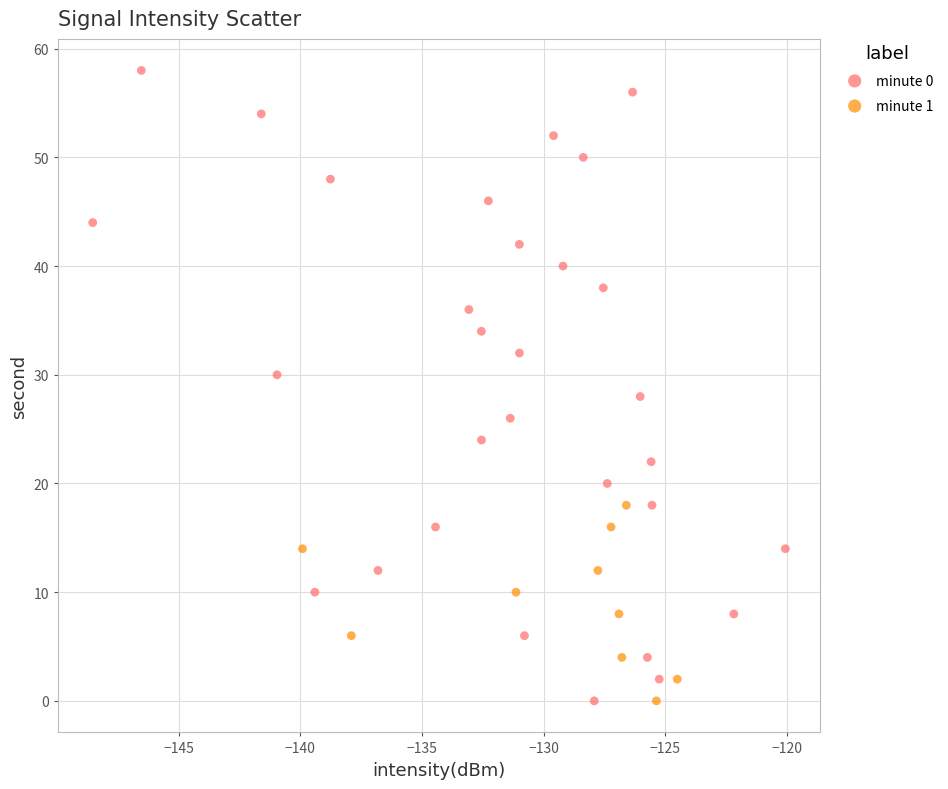

Which series has the widest spread of Y values?

minute 0